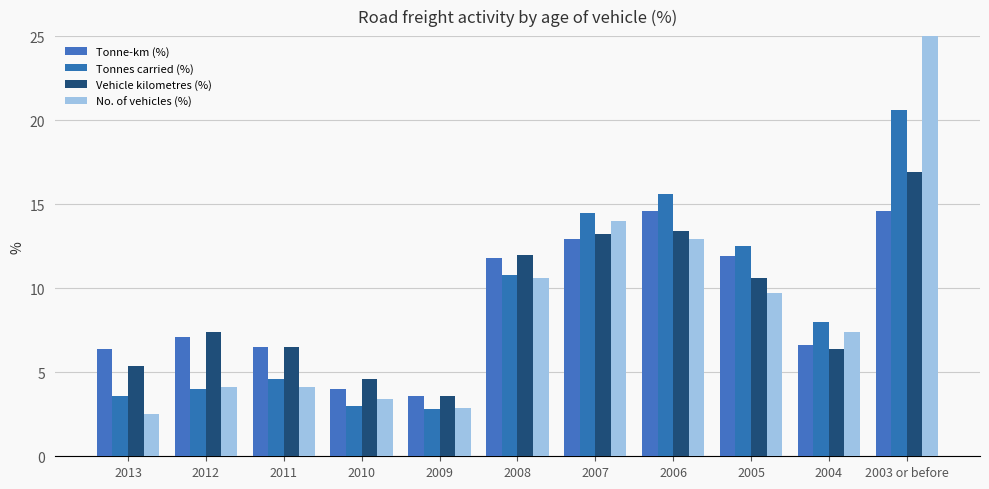

The value of No. of vehicles (%) at 2007 is 14.0. True or false?

True